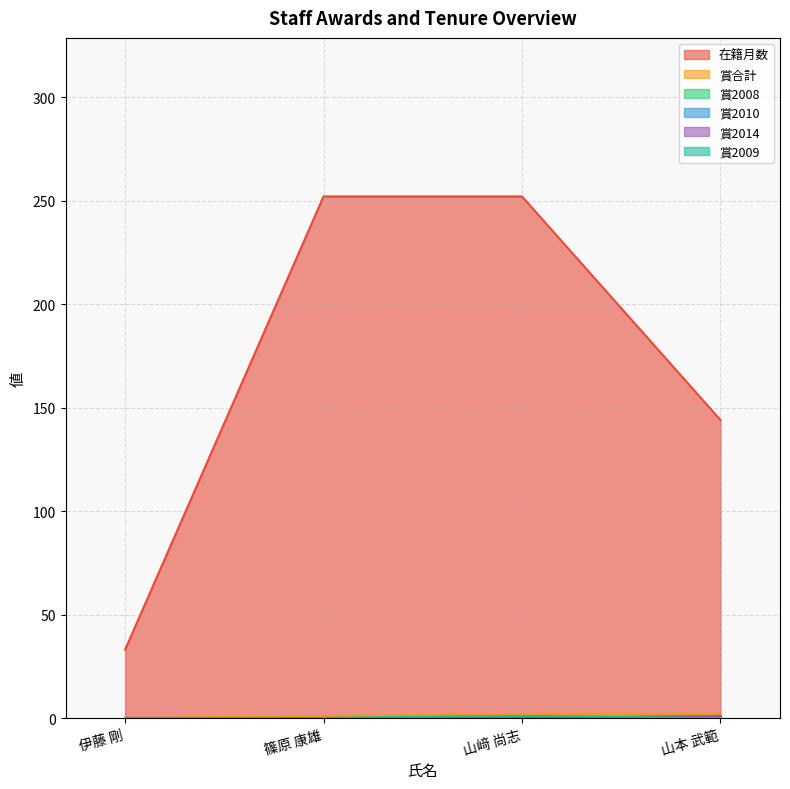

Is it true that 在籍月数 equals 252 at 篠原 康雄?

True